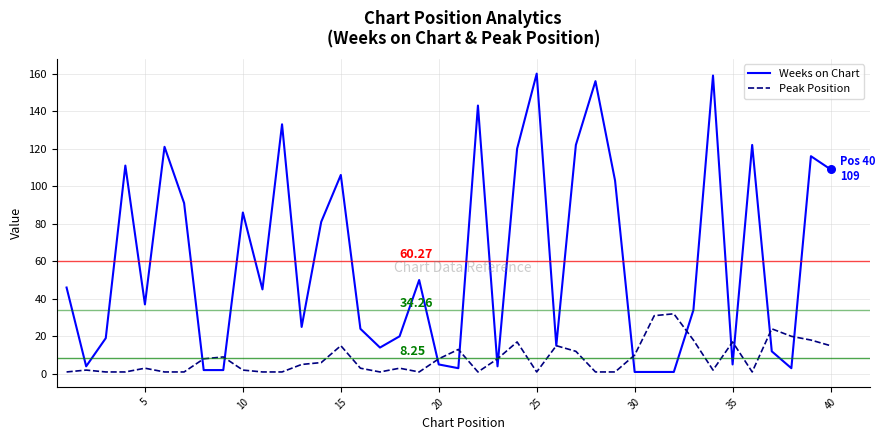

What are all the series names shown in the legend?

Weeks on Chart, Peak Position